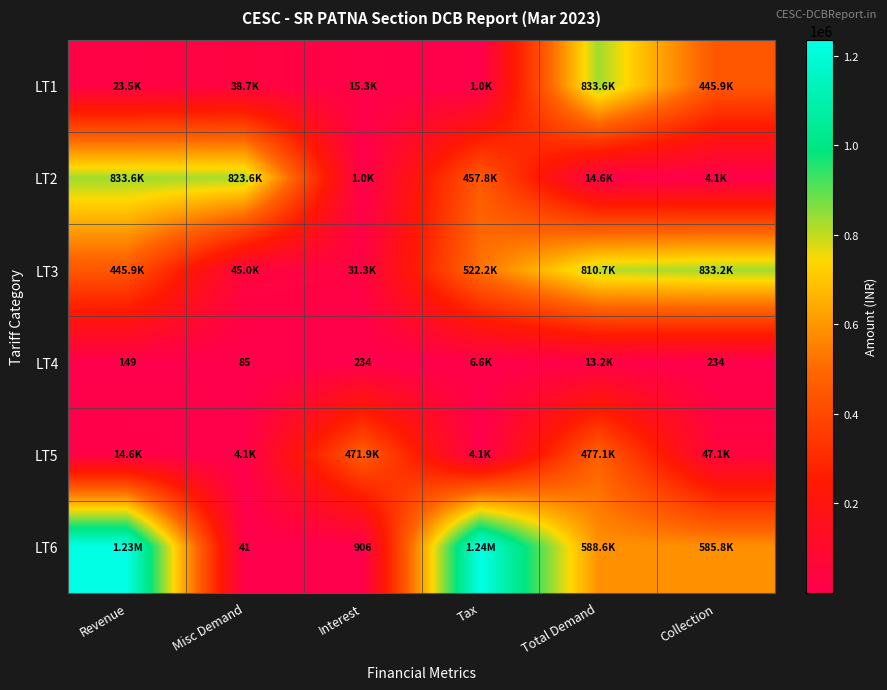

At how many categories does at least one series exceed 771566?

5